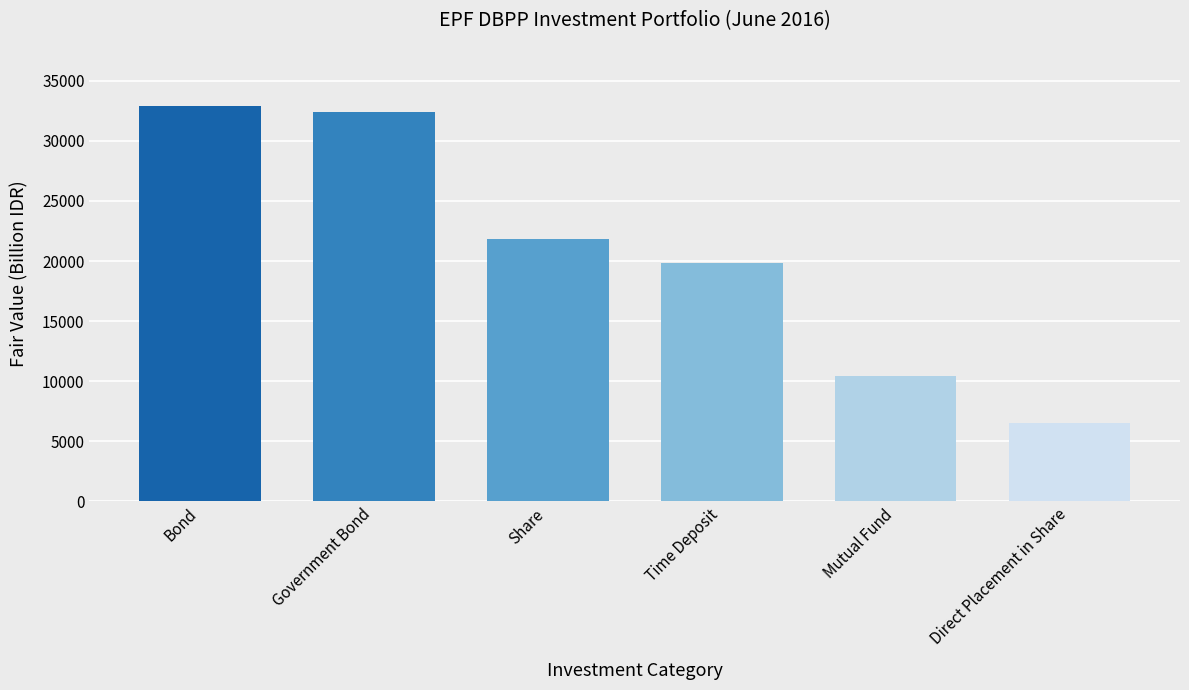

Rank the categories by value from lowest to highest.

Direct Placement in Share, Mutual Fund, Time Deposit, Share, Government Bond, Bond